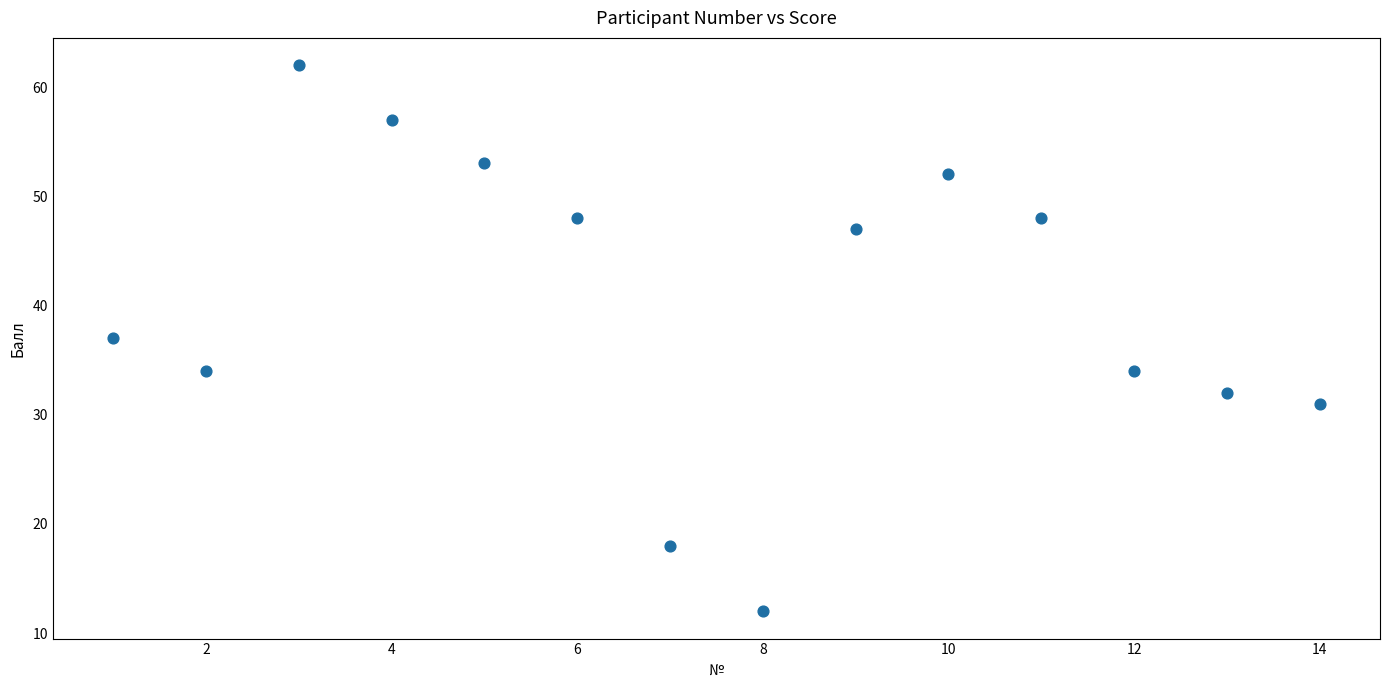

What is the range of Y values (max minus min)?

50